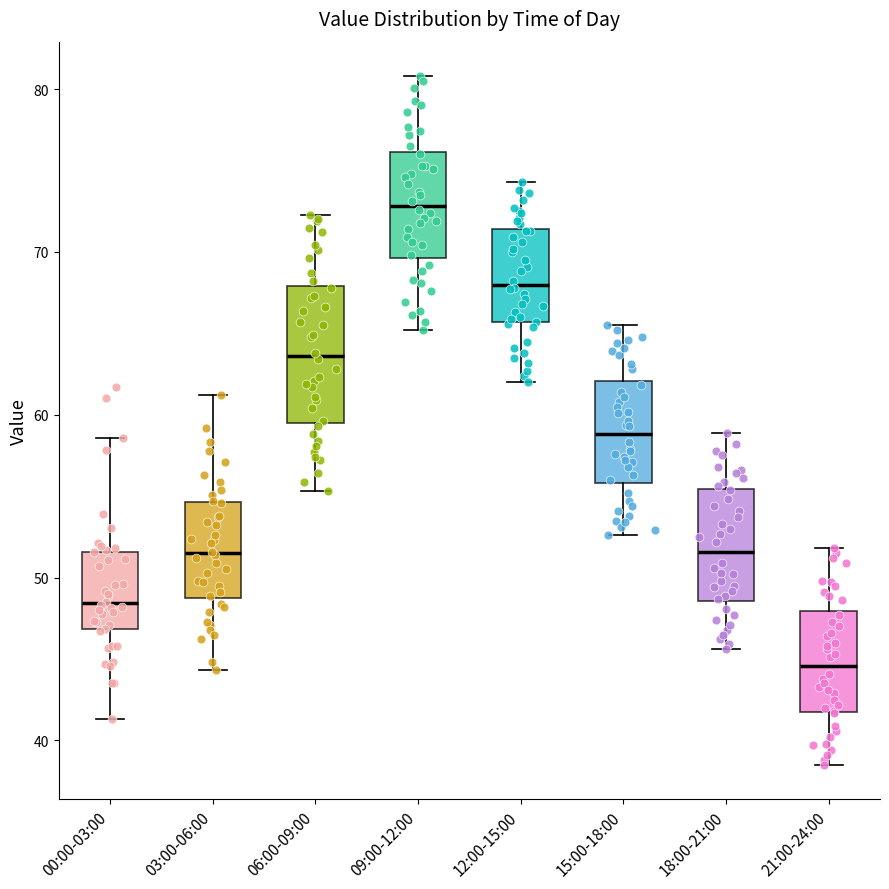

Reading left to right, read every box against the y-axis: the position of its median line, the range the box covers, and the ends of its whiskers. The values are not printed on the chart, so give them approximately, as read against the axis.

00:00-03:00: median 48, box 47 to 52, whiskers 41 to 59
03:00-06:00: median 52, box 49 to 55, whiskers 44 to 61
06:00-09:00: median 64, box 60 to 68, whiskers 55 to 72
09:00-12:00: median 73, box 70 to 76, whiskers 65 to 81
12:00-15:00: median 68, box 66 to 71, whiskers 62 to 74
15:00-18:00: median 59, box 56 to 62, whiskers 53 to 66
18:00-21:00: median 52, box 49 to 55, whiskers 46 to 59
21:00-24:00: median 45, box 42 to 48, whiskers 39 to 52